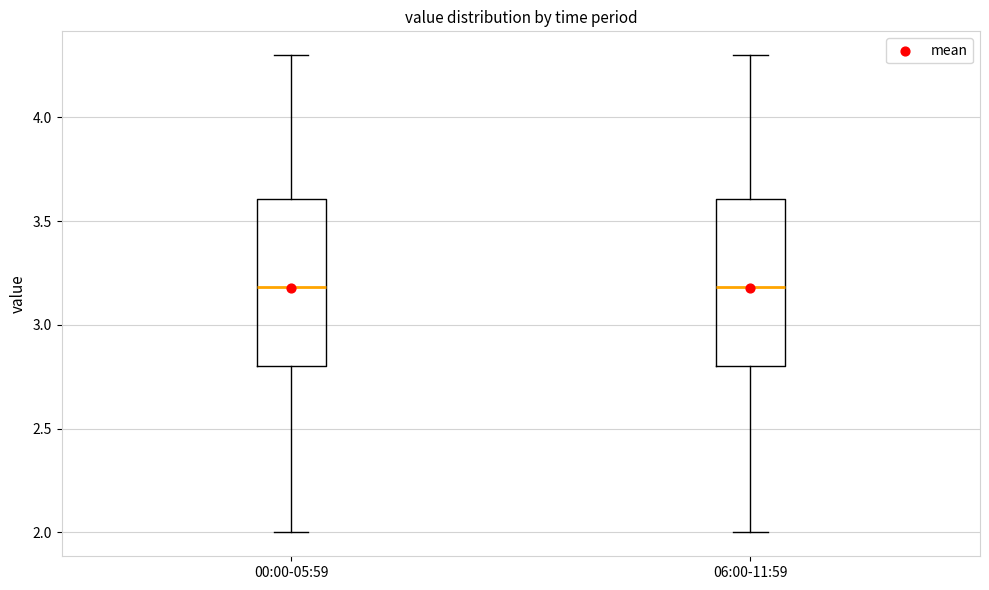

Reading left to right, read every box against the y-axis: the position of its median line, the range the box covers, and the ends of its whiskers. The values are not printed on the chart, so give them approximately, as read against the axis.

00:00-05:59: median 3.2, box 2.8 to 3.6, whiskers 2.0 to 4.3
06:00-11:59: median 3.2, box 2.8 to 3.6, whiskers 2.0 to 4.3